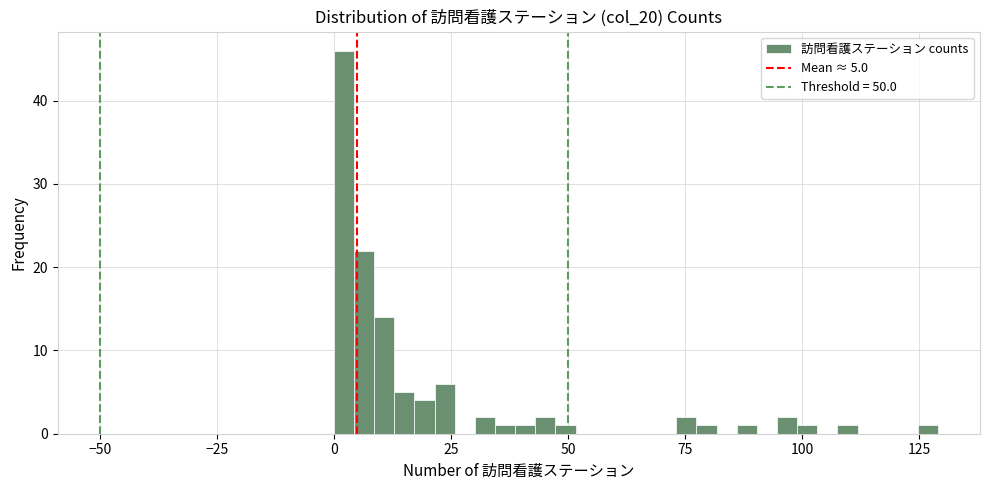

Around what value on the x-axis is the tallest bar? Give the approximate position of its centre, as read against the axis.

0